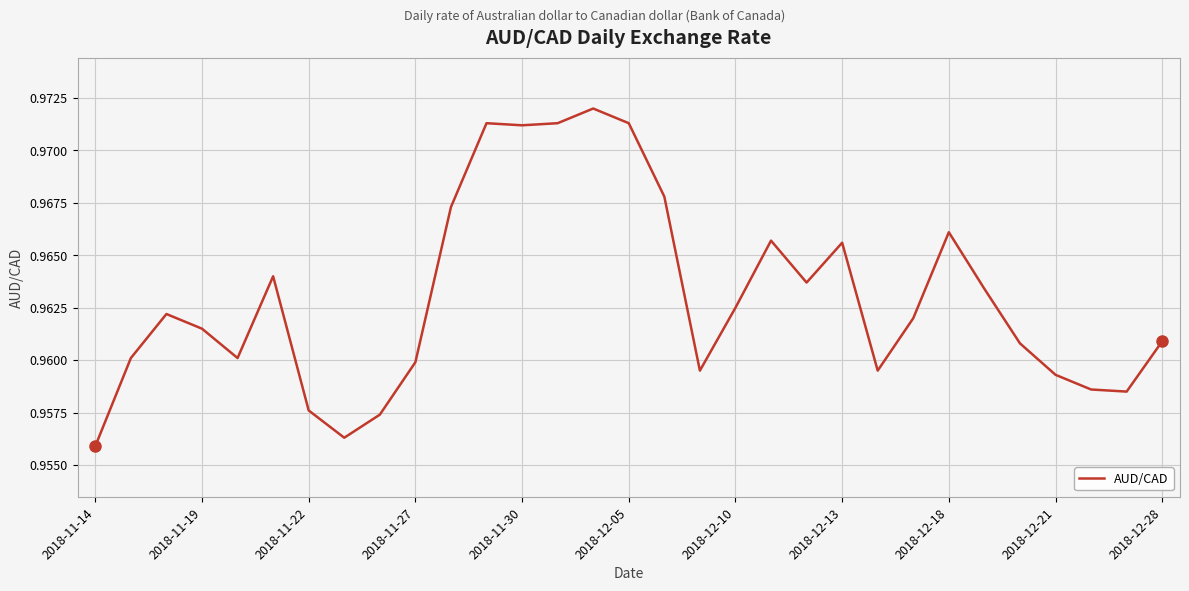

Is this an area chart (filled region under the line)?

No